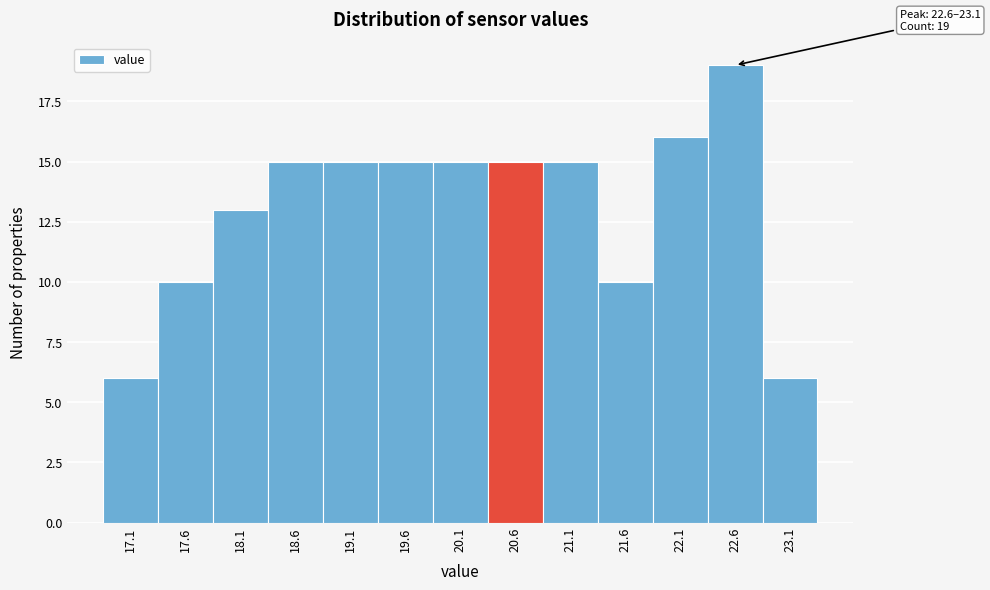

Reading right to left, transcribe all the data shown in this chart.

23.1=6	22.6=19	22.1=16	21.6=10	21.1=15	20.6=15	20.1=15	19.6=15	19.1=15	18.6=15	18.1=13	17.6=10	17.1=6